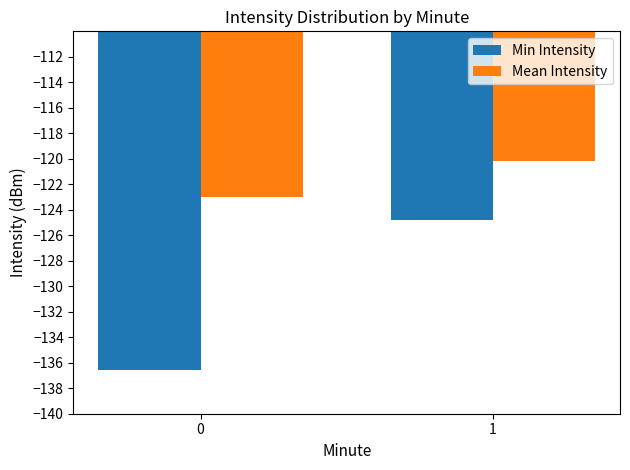

What is the smallest value displayed?

-136.6